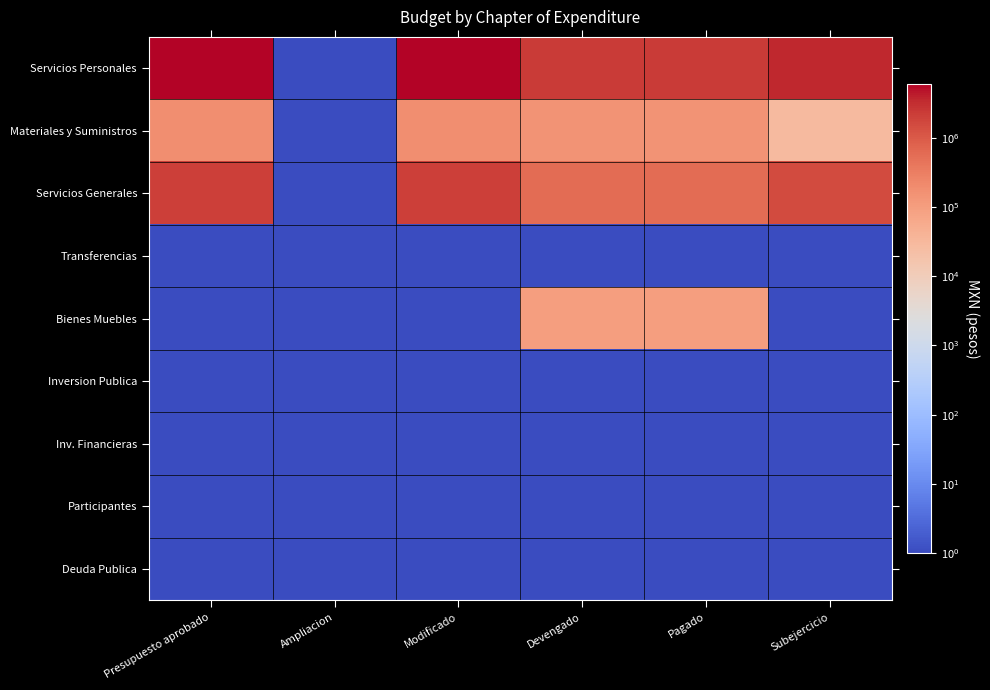

What is the maximum value shown in the chart?

5860000